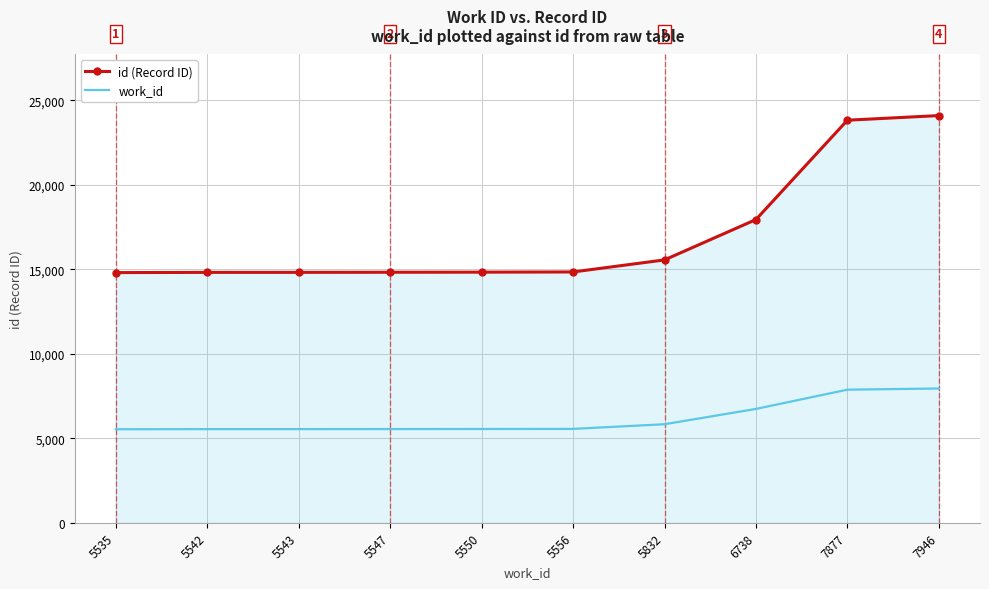

What is the difference between the id (Record ID) values at 5543 and 5535?

14